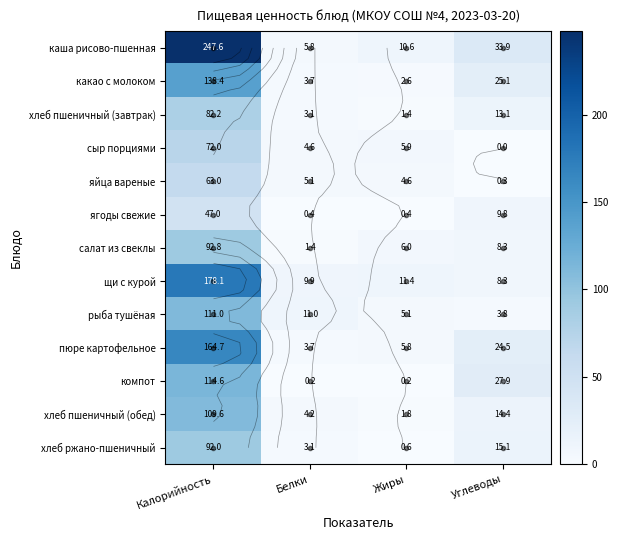

Which category has the lowest value in the компот series?

Белки